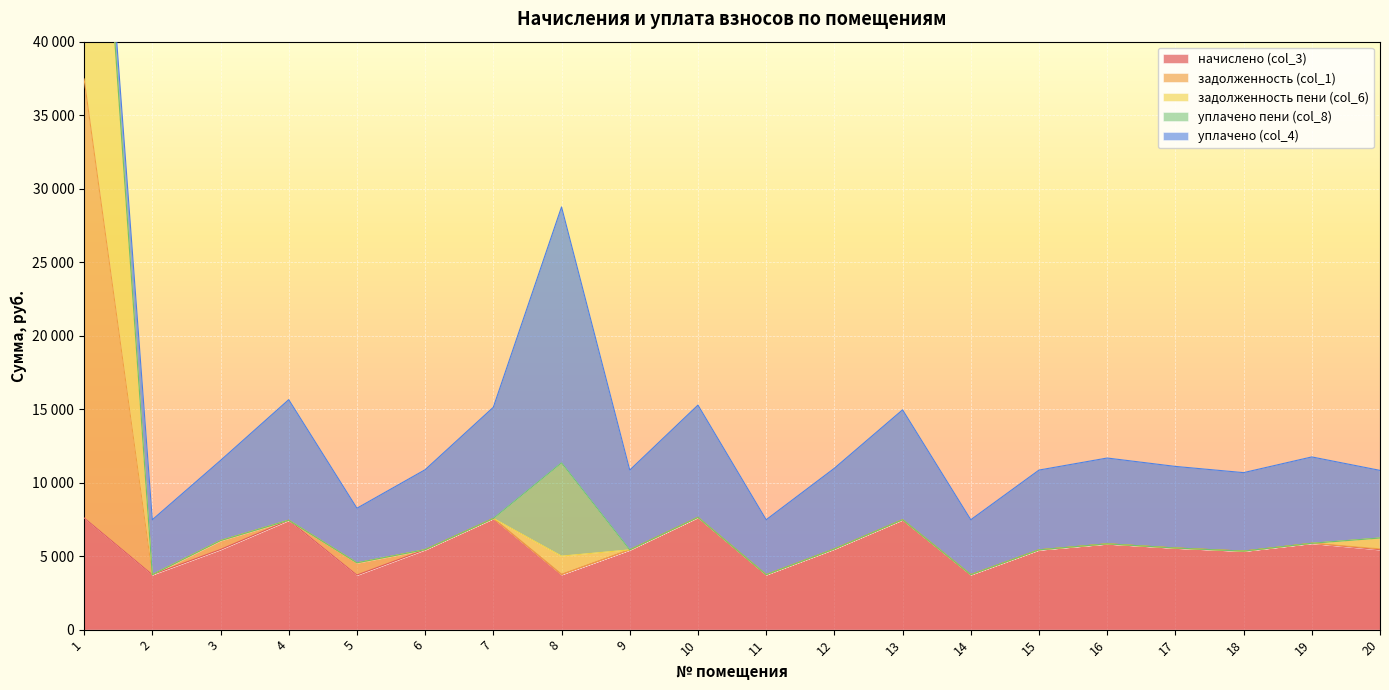

Is the value of задолженность (col_1) at 7 greater than the value of задолженность пени (col_6) at 10?

No